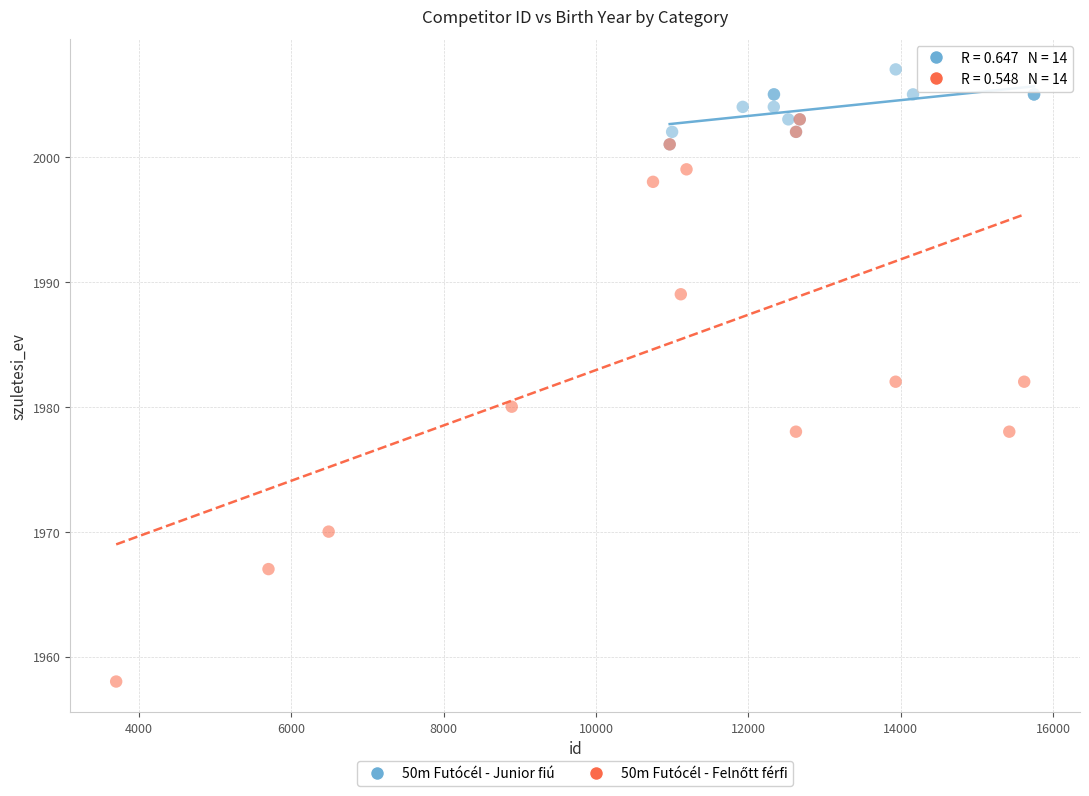

Which series reaches the maximum Y coordinate?

50m Futócél - Junior fiú